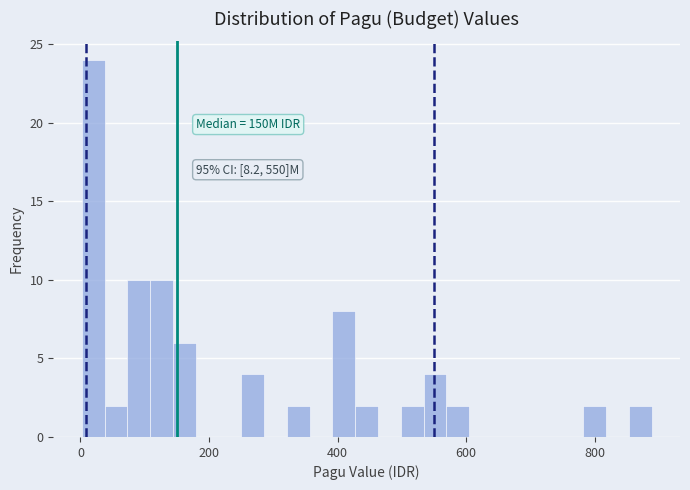

Around what value on the x-axis is the tallest bar? Give the approximate position of its centre, as read against the axis.

20